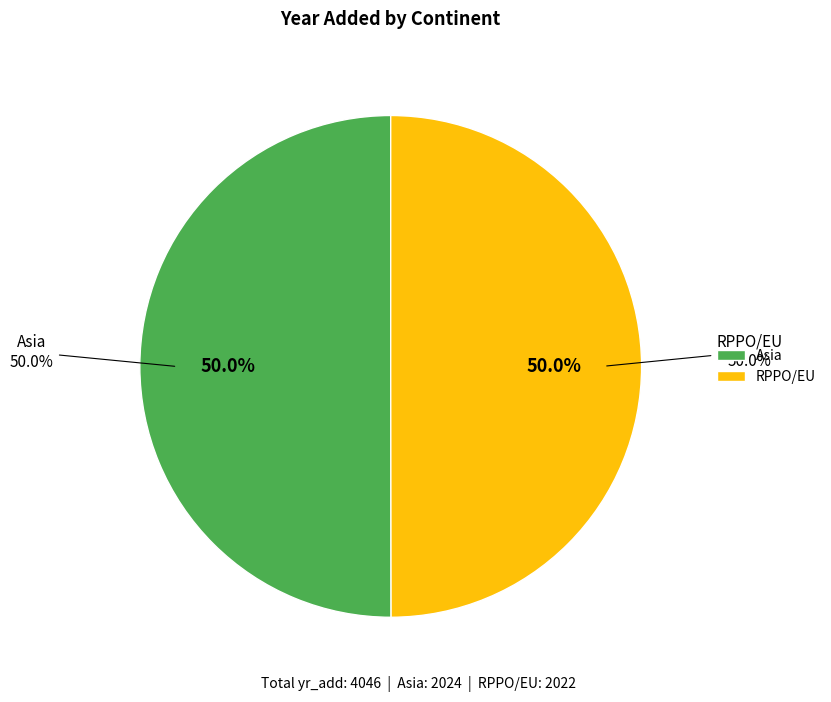

Which category has the smallest portion of the pie?

RPPO/EU